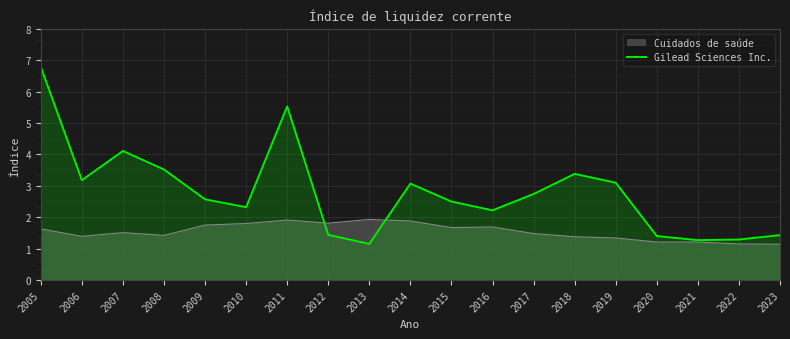

What is the value of the 11th point from the left?

2.5